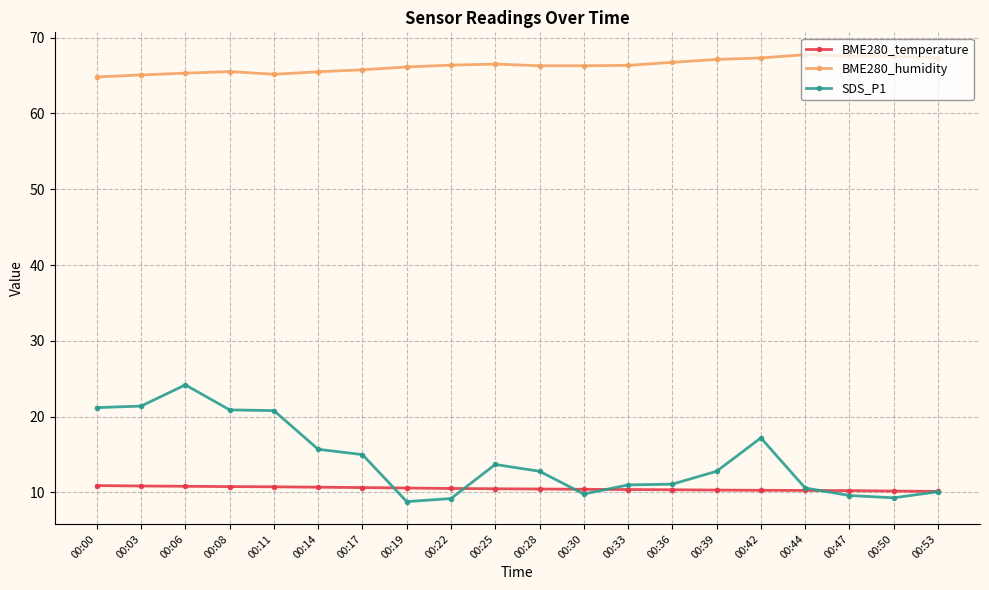

What is the difference between the SDS_P1 values at 00:39 and 00:42?

4.4